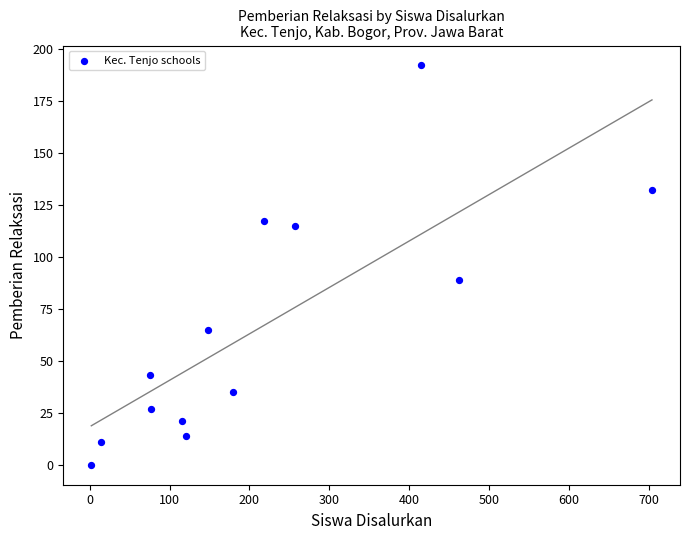

What Y value in the scatter plot is closest to 96?

89